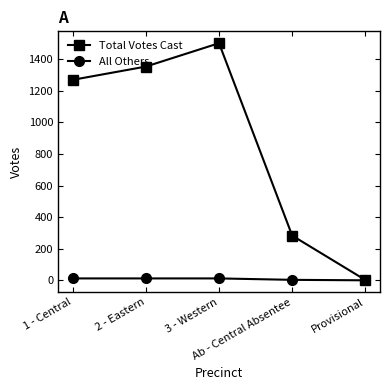

Which series has the largest range (max minus min)?

Total Votes Cast